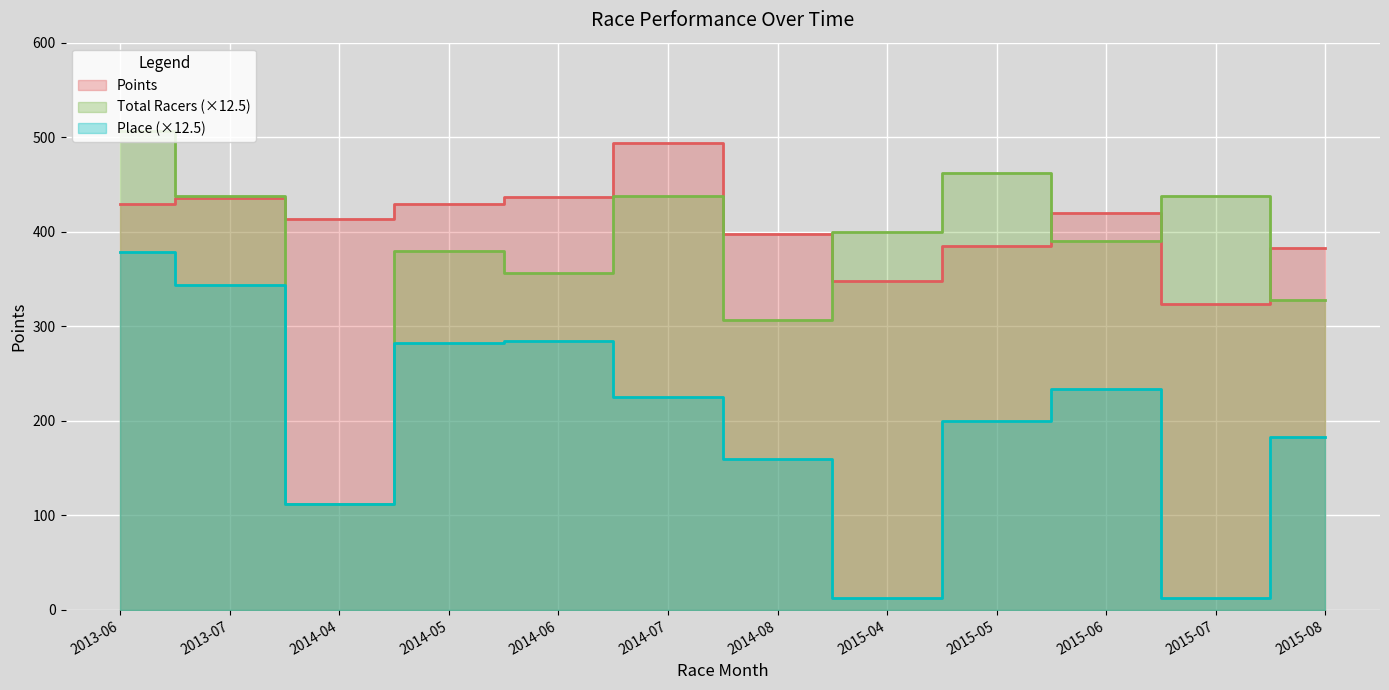

How many values in the Points series are below 419?

6